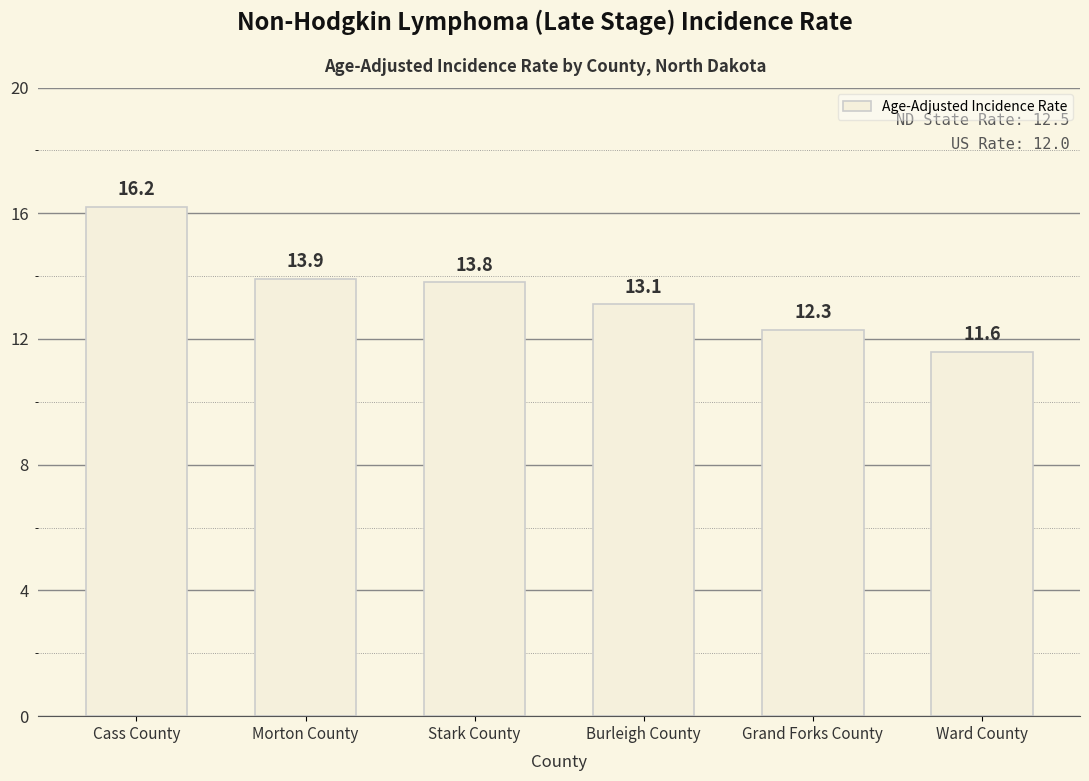

Reading right to left, list all the values displayed in this chart.

11.6	12.3	13.1	13.8	13.9	16.2